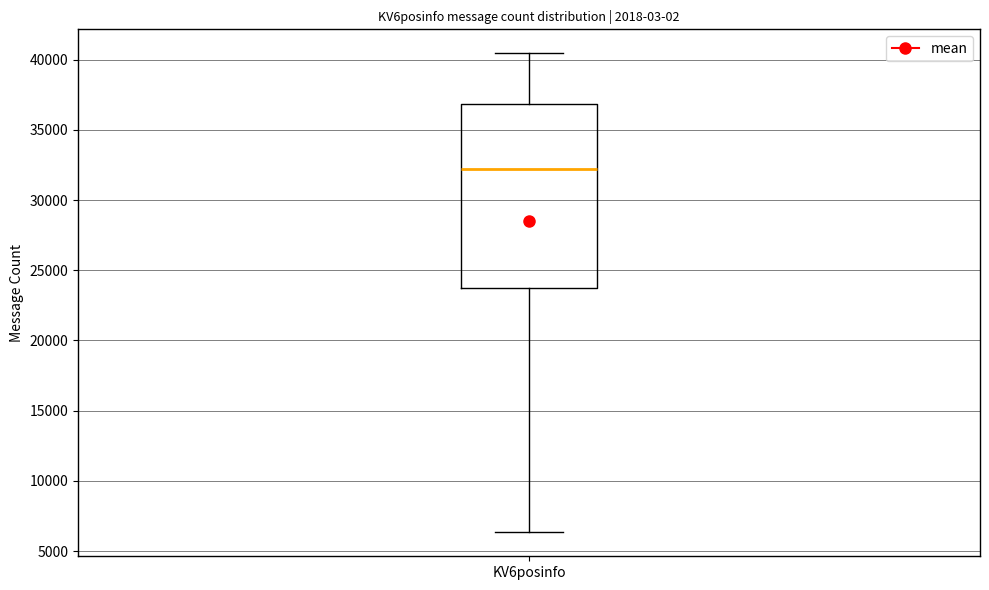

Transcribe this box plot: give where the median line is, the range the box spans, and where the two whiskers end, as read against the y-axis. The values are not printed on the chart, so give them approximately, as read against the axis.

median 32000, box 23500 to 37000, whiskers 6500 to 40500